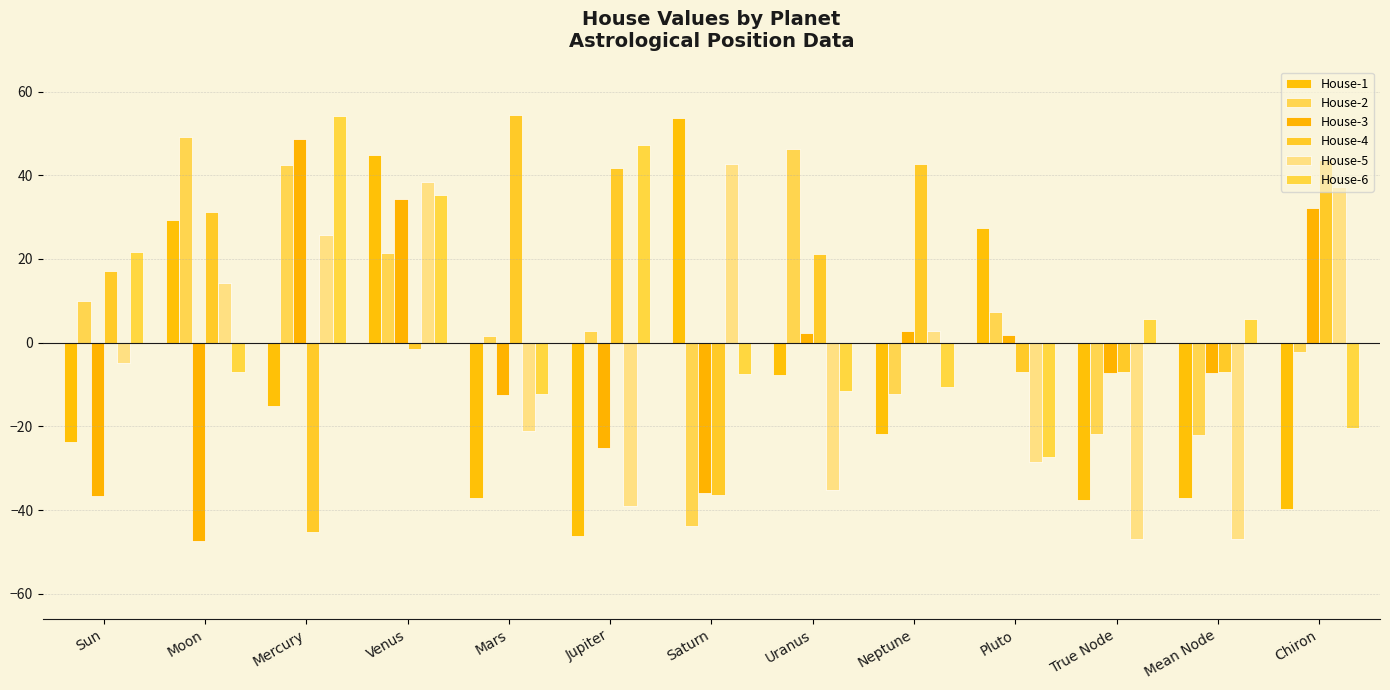

Which has a higher value, Mars or Neptune?

Neptune